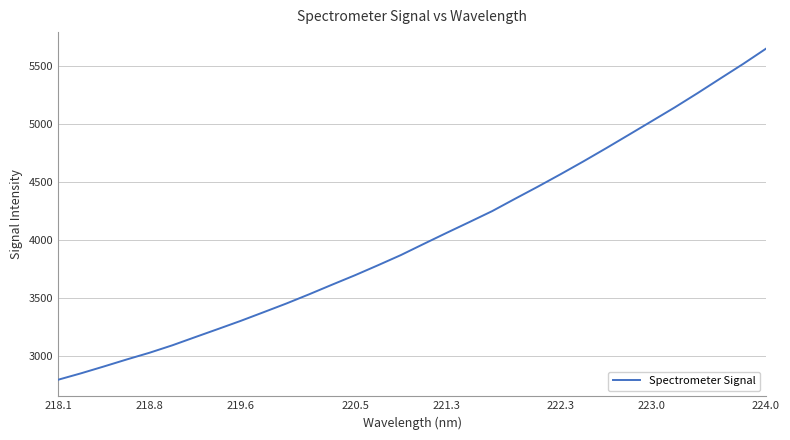

True or false: there are more than 0 points higher than both neighbors.

False